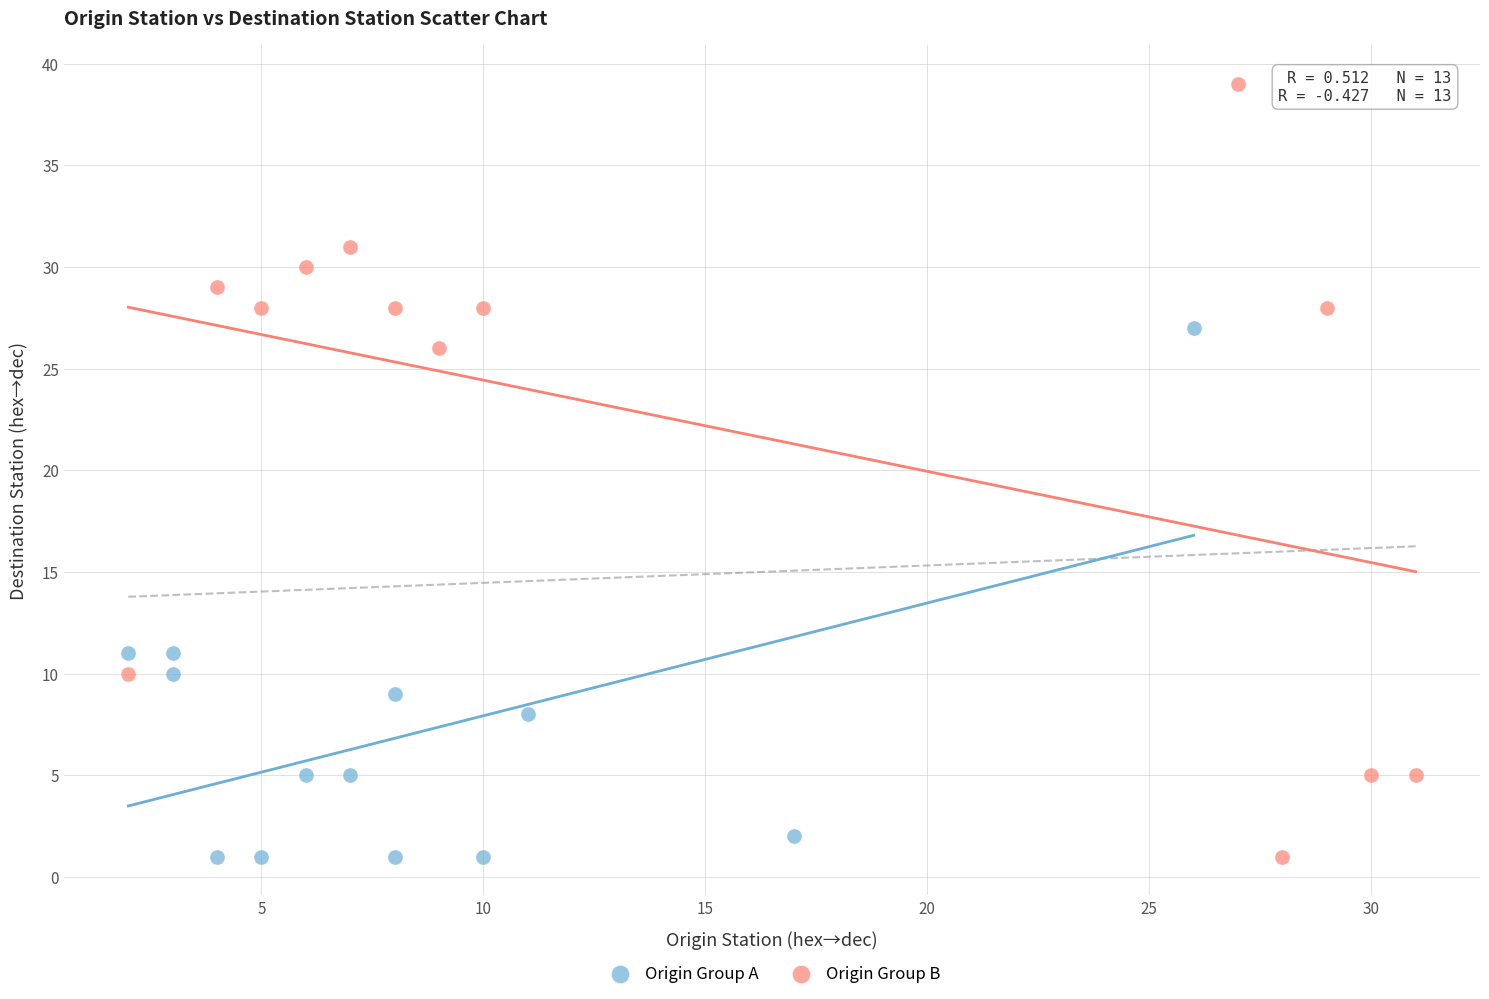

Which series has the widest spread of Y values?

Origin Group B